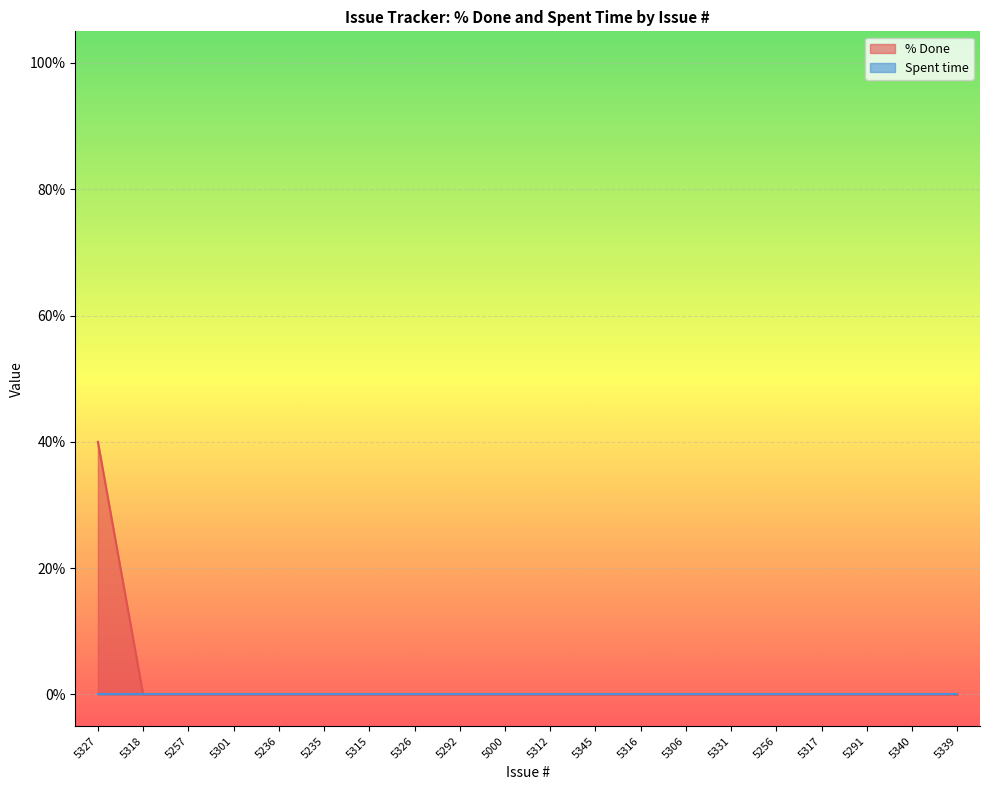

True or false: the data shows 0 at 5256.

True